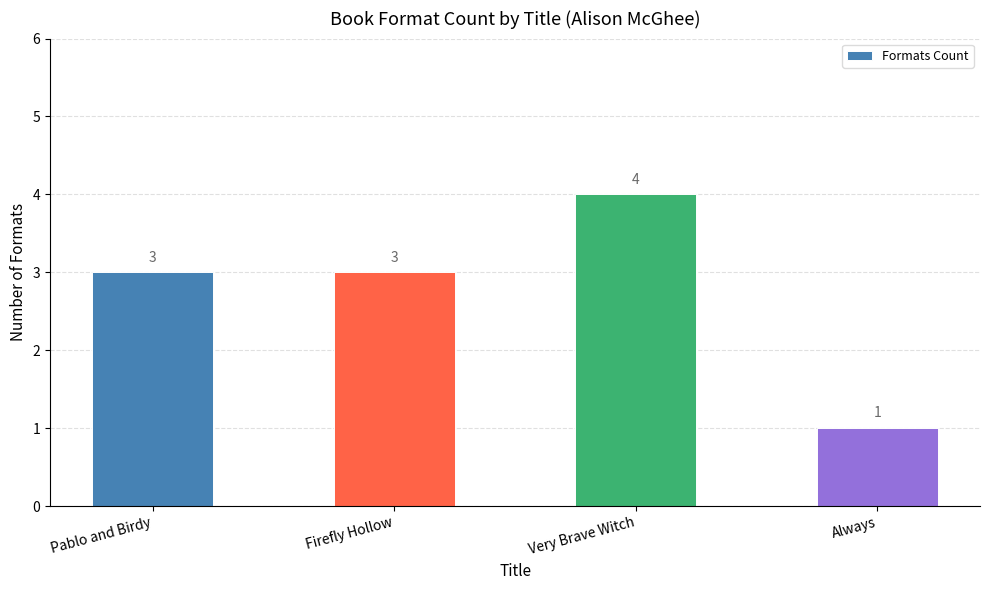

True or false: the data shows 0 at Always.

False